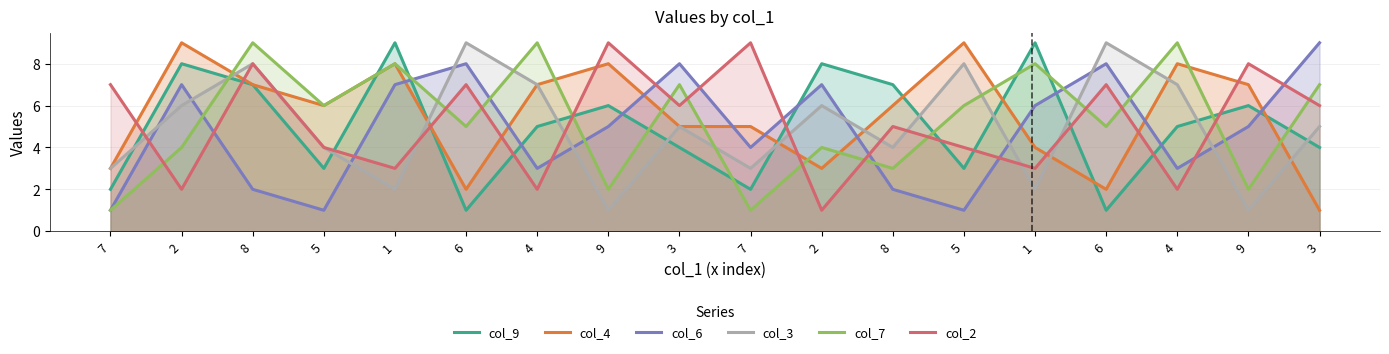

At how many categories does at least one series exceed 1?

18